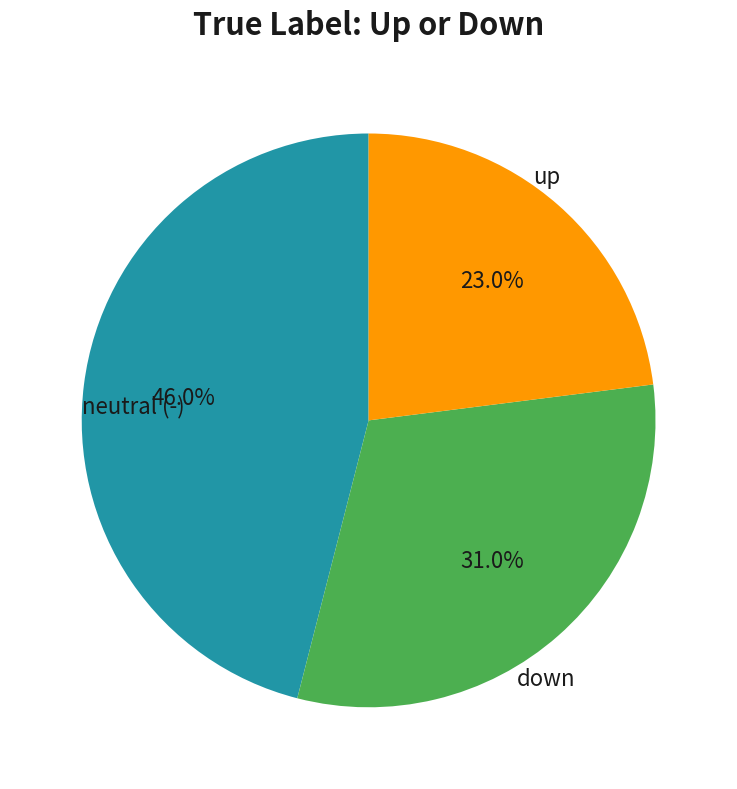

Is there a majority slice in this chart?

No